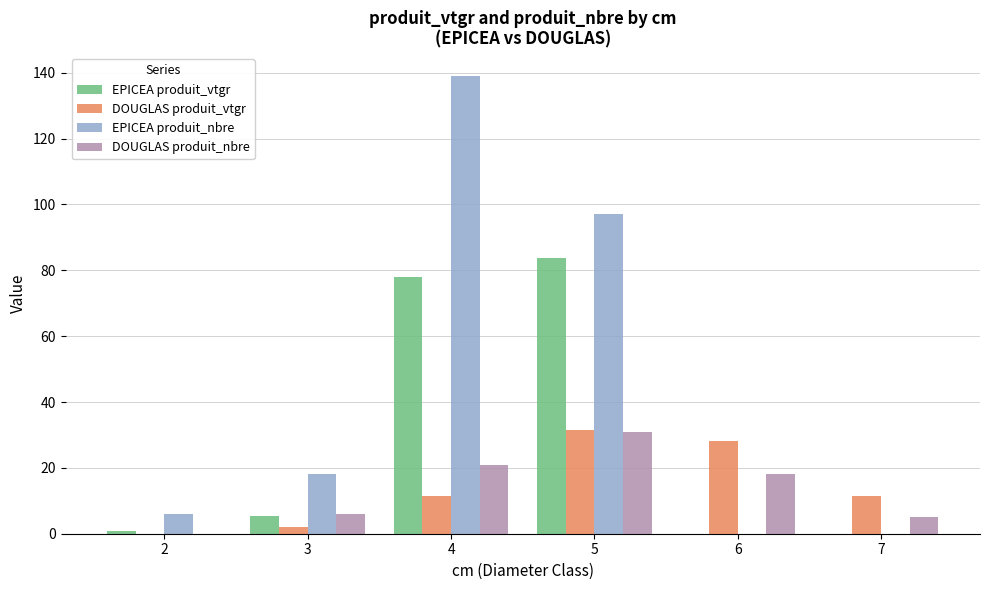

Which category has the highest value in the EPICEA produit_nbre series?

4